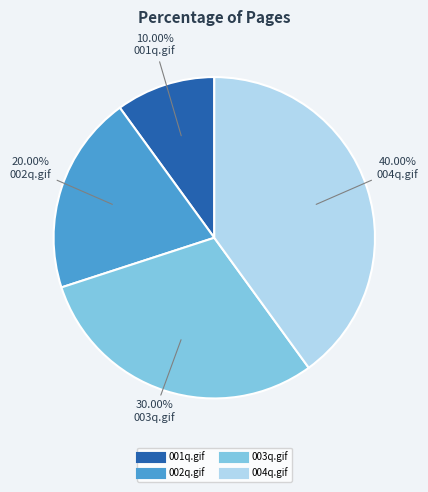

To the nearest percent, what is the average slice percentage?

25%